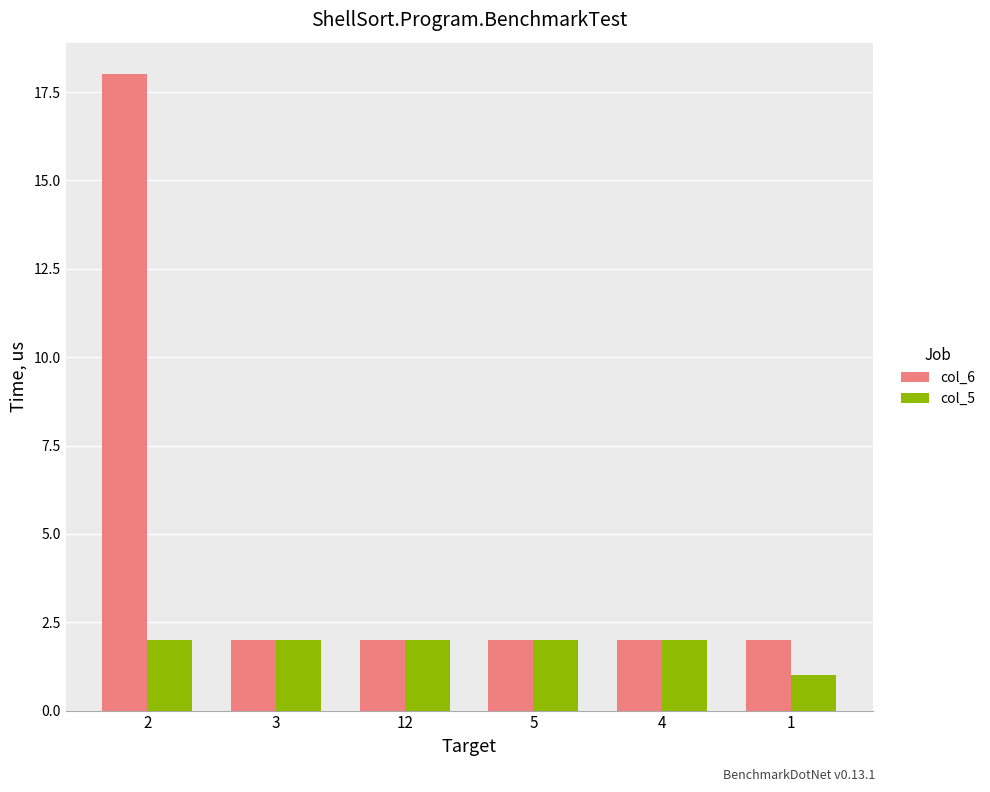

What is the difference between the maximum and second lowest values in the col_6 series?

16